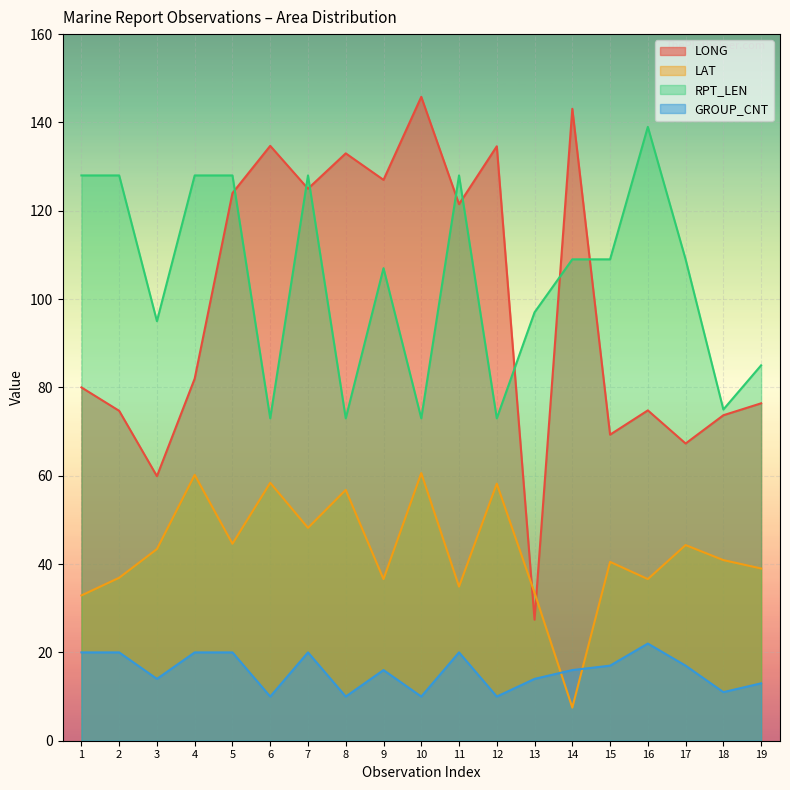

What are all the series names shown in the legend?

LONG, LAT, RPT_LEN, GROUP_CNT